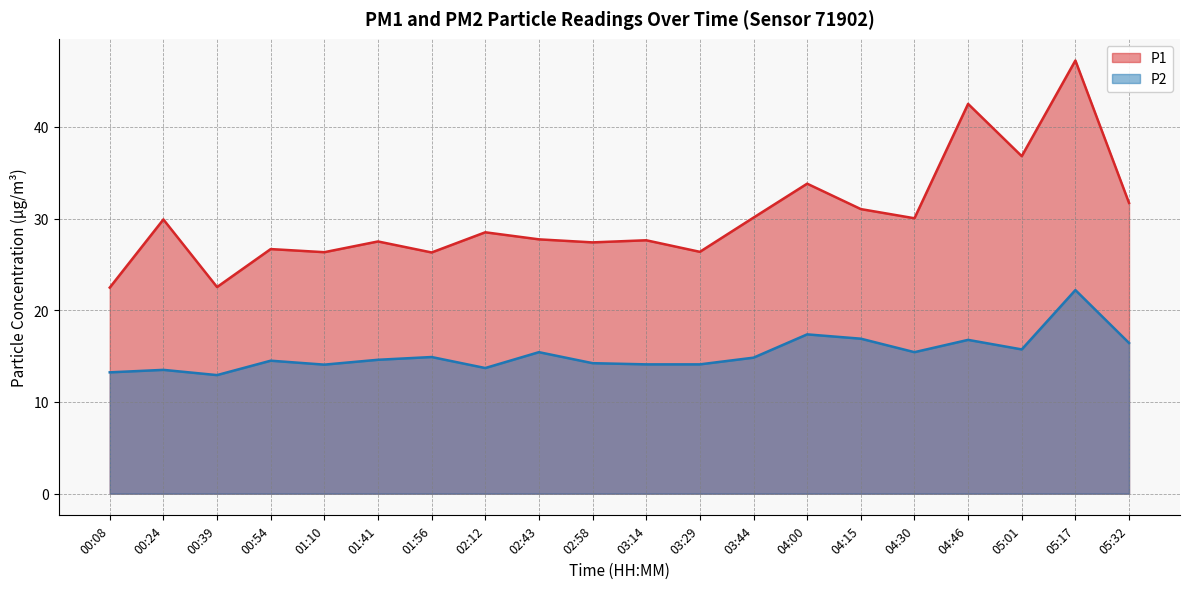

The value of P1 at 01:56 is 26.3. True or false?

True